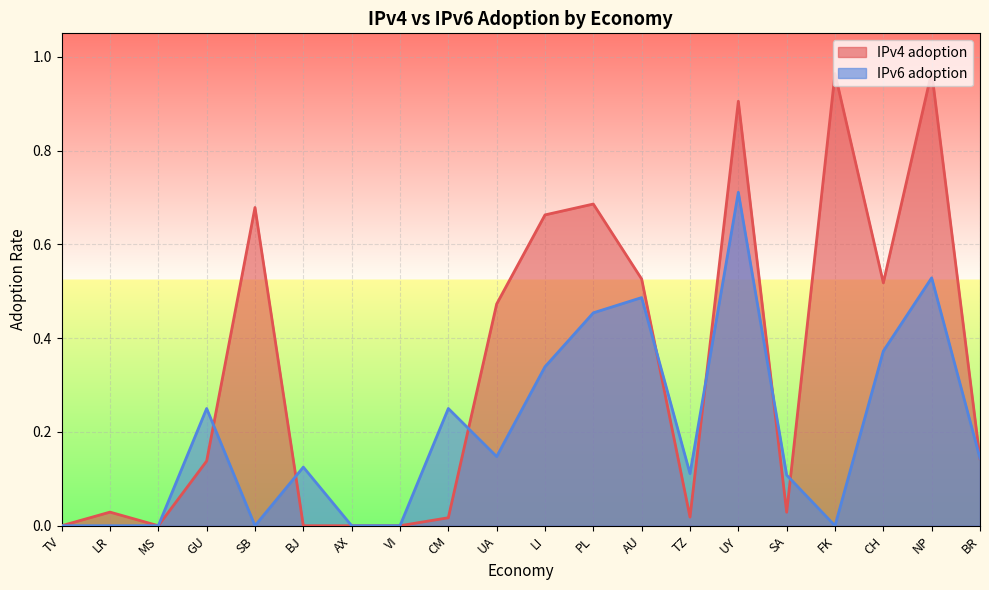

Which series has the largest total across all categories?

IPv4 adoption